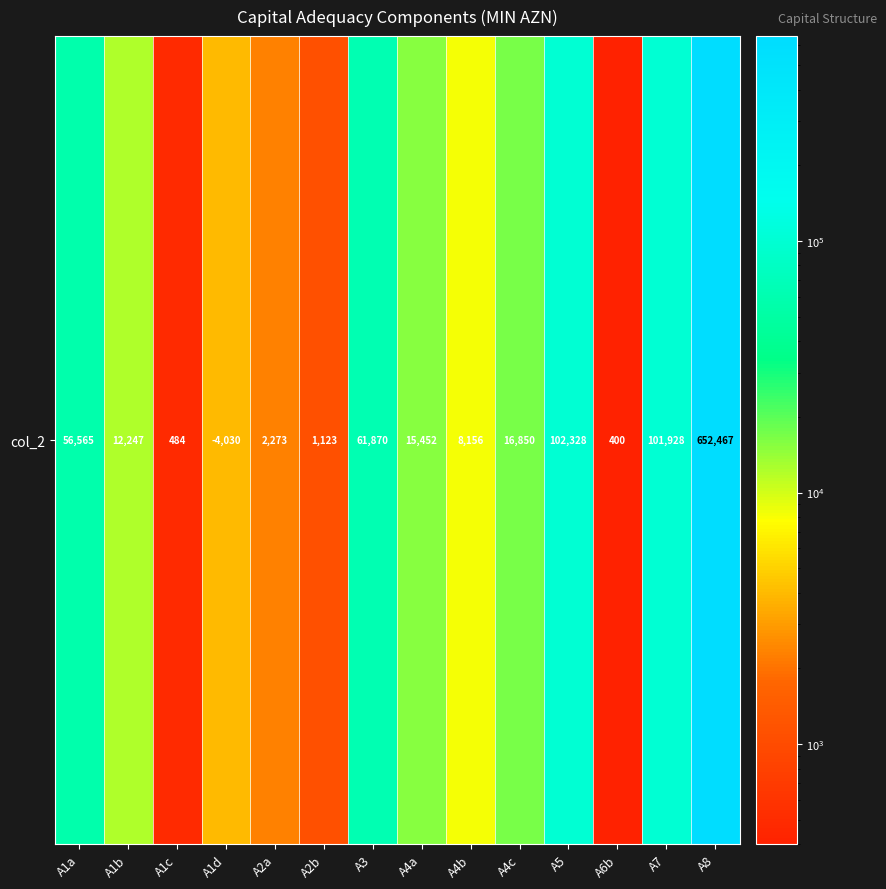

At which label is the value closest to 326433?

A5